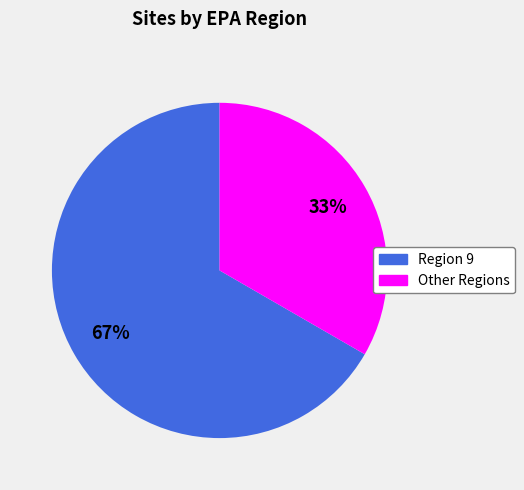

To the nearest percent, what is the average slice percentage?

50%